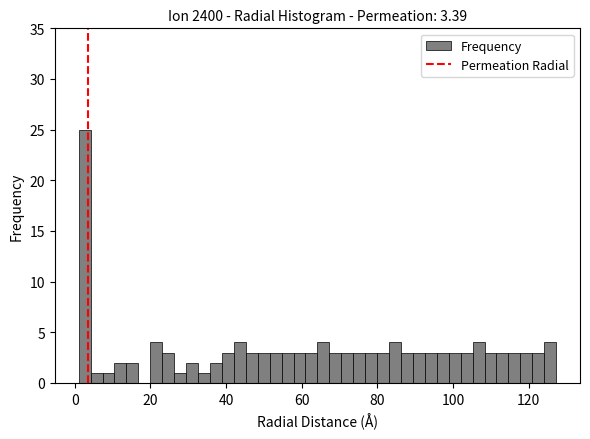

Around what value on the x-axis is the tallest bar? Give the approximate position of its centre, as read against the axis.

2